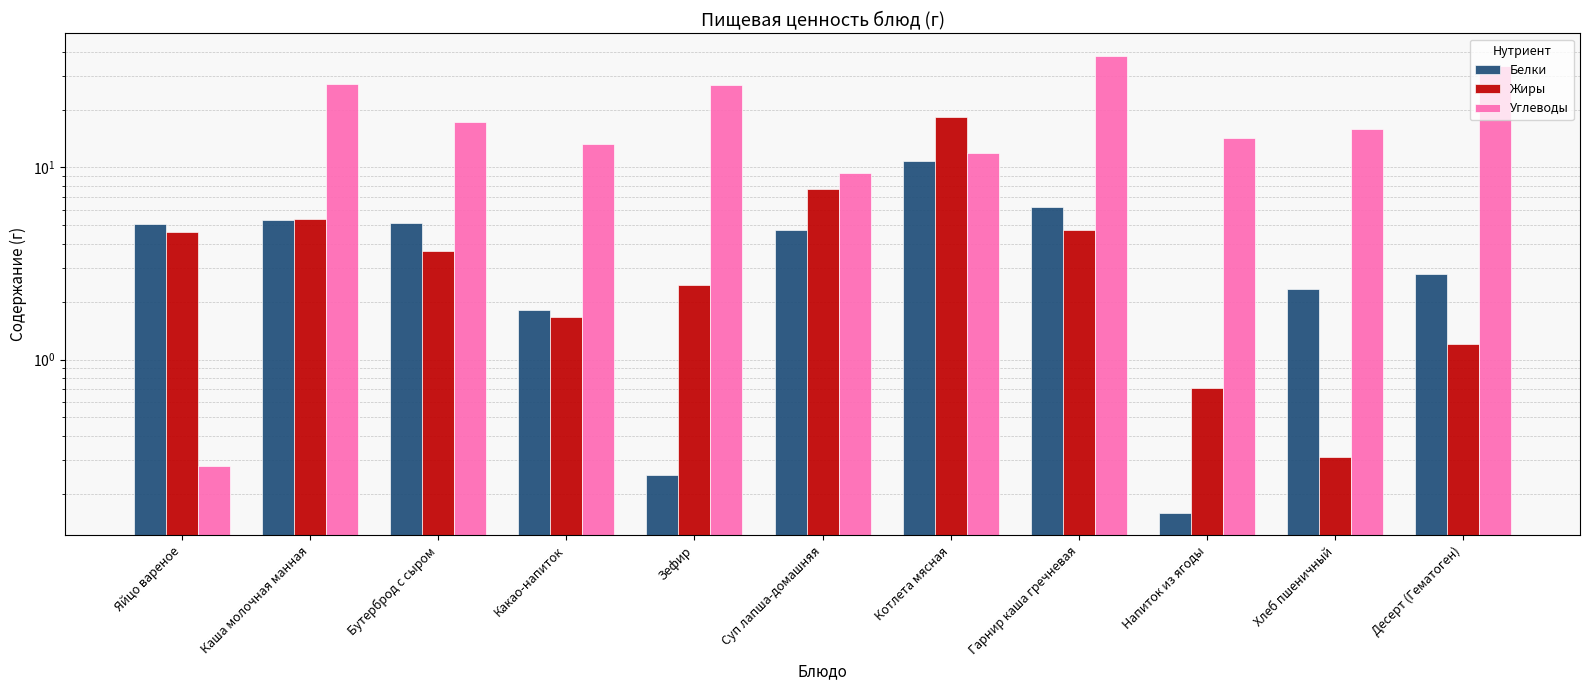

At which category is the sum across all series the highest?

Гарнир каша гречневая